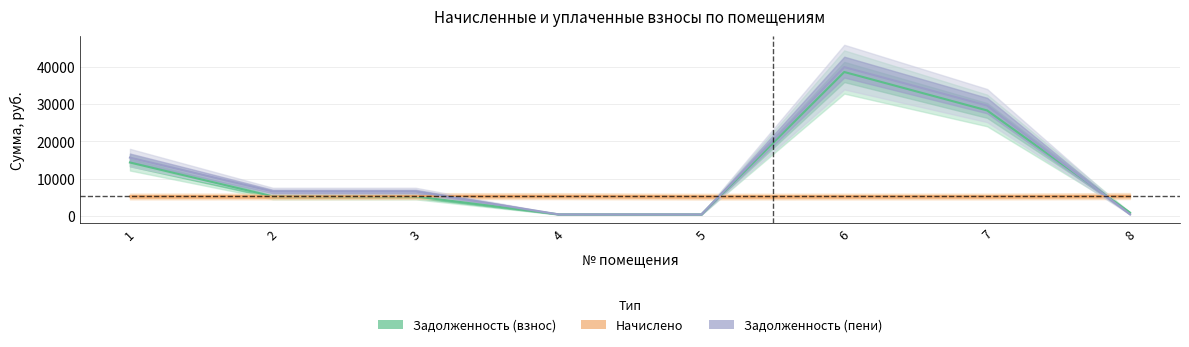

Is it true that zadolzhennost_peni equals 432.7 at 5?

True